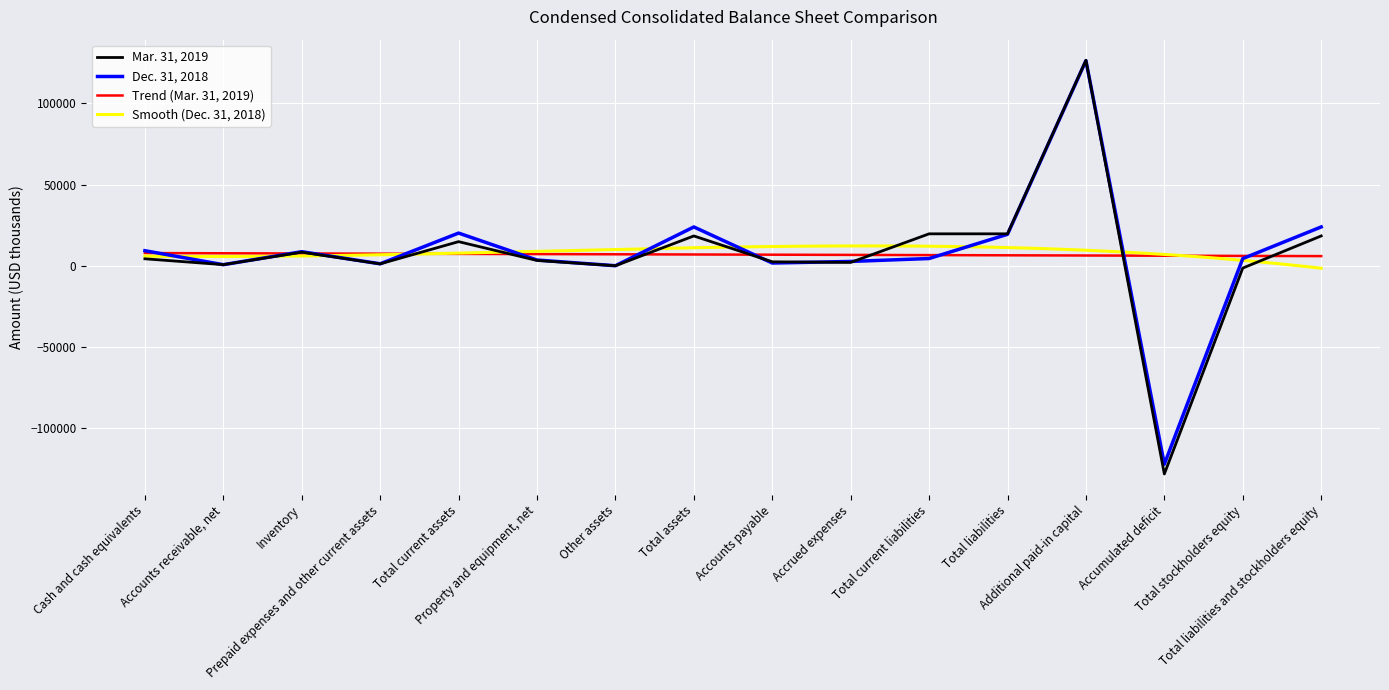

What is the minimum value for Trend (Mar. 31, 2019)?

6052.7